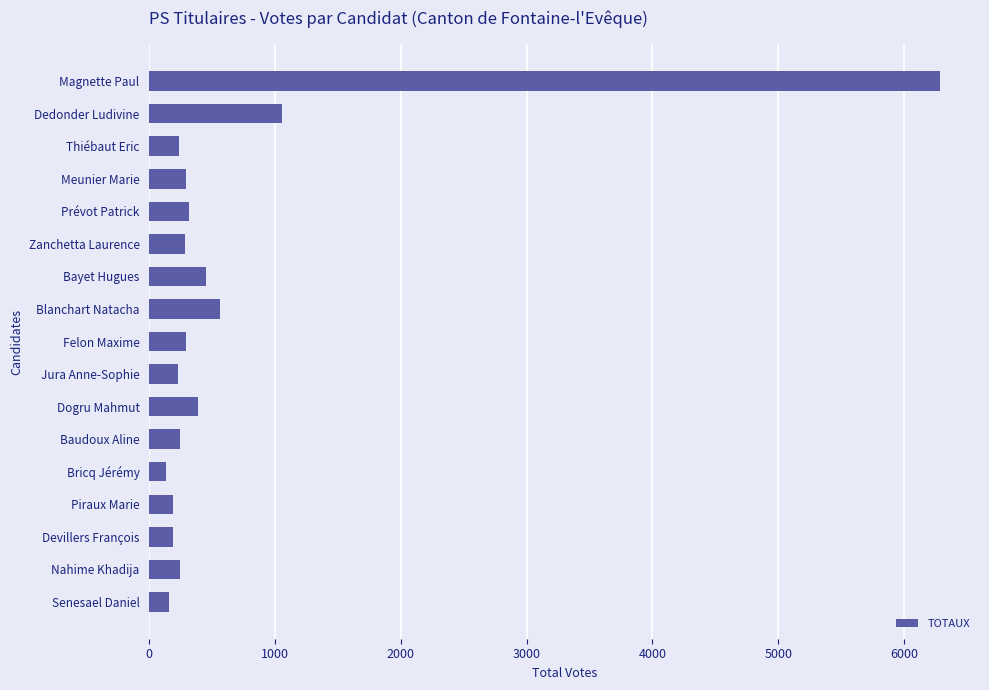

The value at Dedonder Ludivine is 1057. True or false?

True